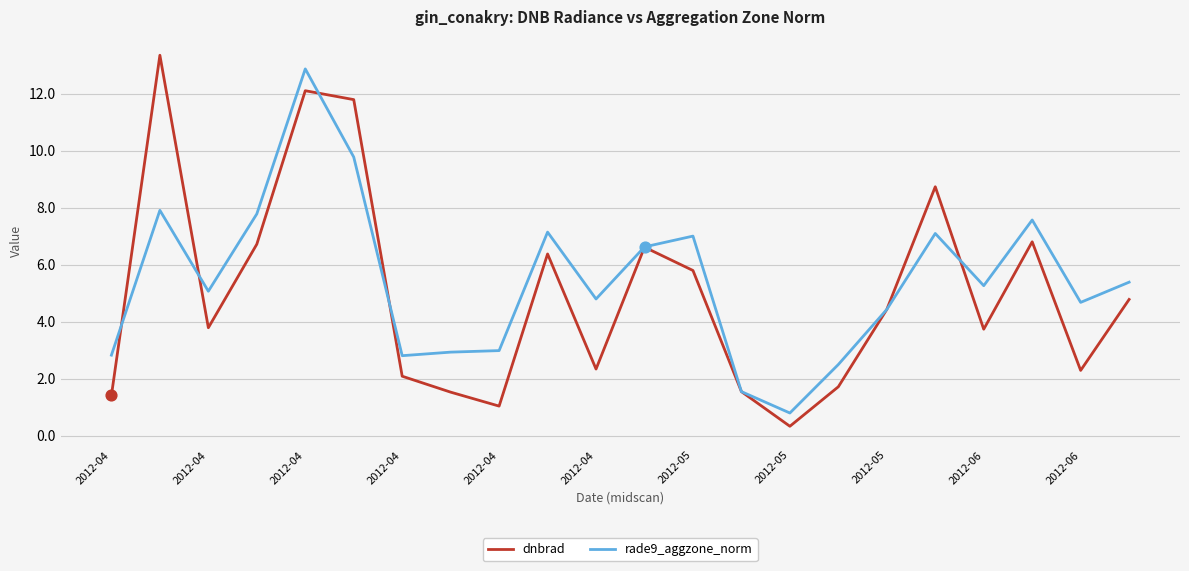

Which series has the largest total across all categories?

rade9_aggzone_norm